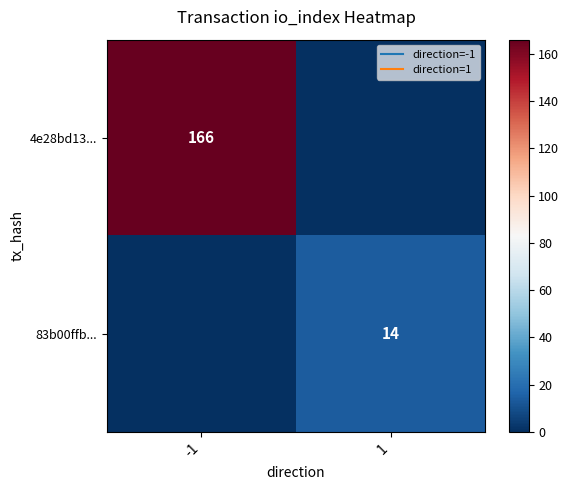

Between -1 and 1, which series saw the biggest shift?

4e28bd13...